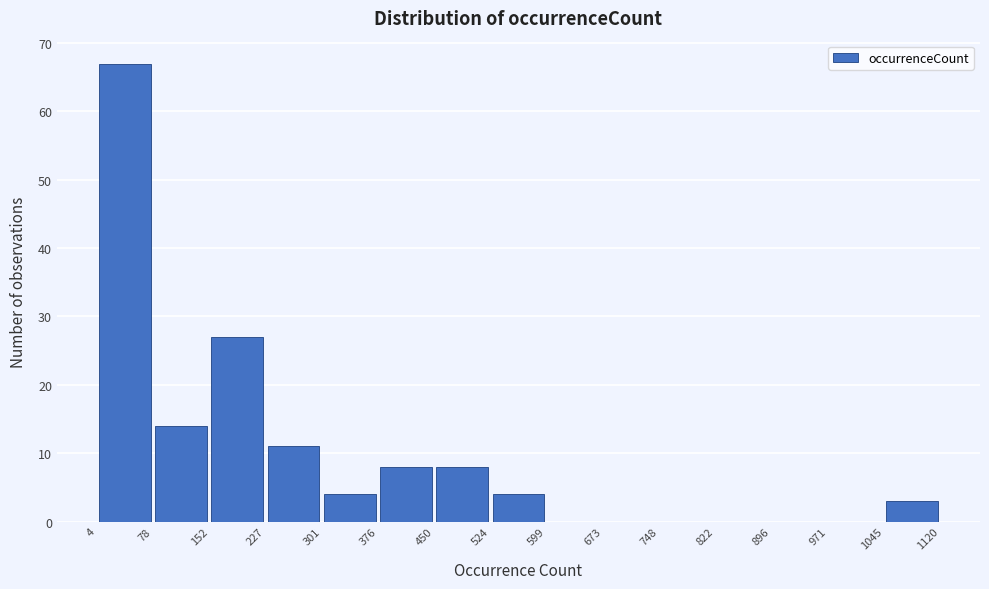

Reading left to right, transcribe this chart: for each bar, give the range it covers on the x-axis and its height. The values are not printed on the chart, so give them approximately, as read against the axis.

4 to 78: 67
78 to 152: 14
152 to 227: 27
227 to 301: 11
301 to 376: 4
376 to 450: 8
450 to 524: 8
524 to 599: 4
599 to 673: 0
673 to 748: 0
748 to 822: 0
822 to 896: 0
896 to 971: 0
971 to 1045: 0
1045 to 1120: 3